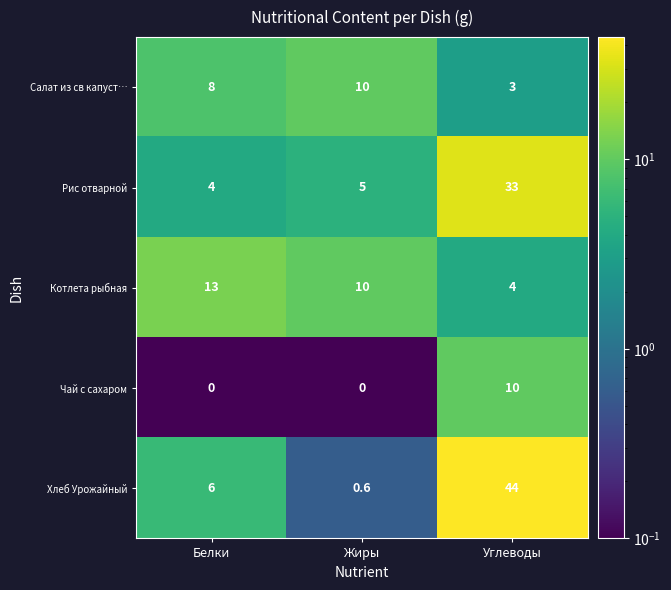

What is the difference between the Салат из св капуст… values at Углеводы and Жиры?

7.0